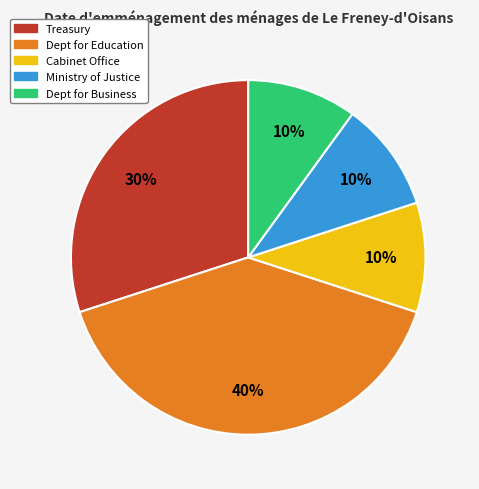

Between Cabinet Office and Treasury, which is larger?

Treasury